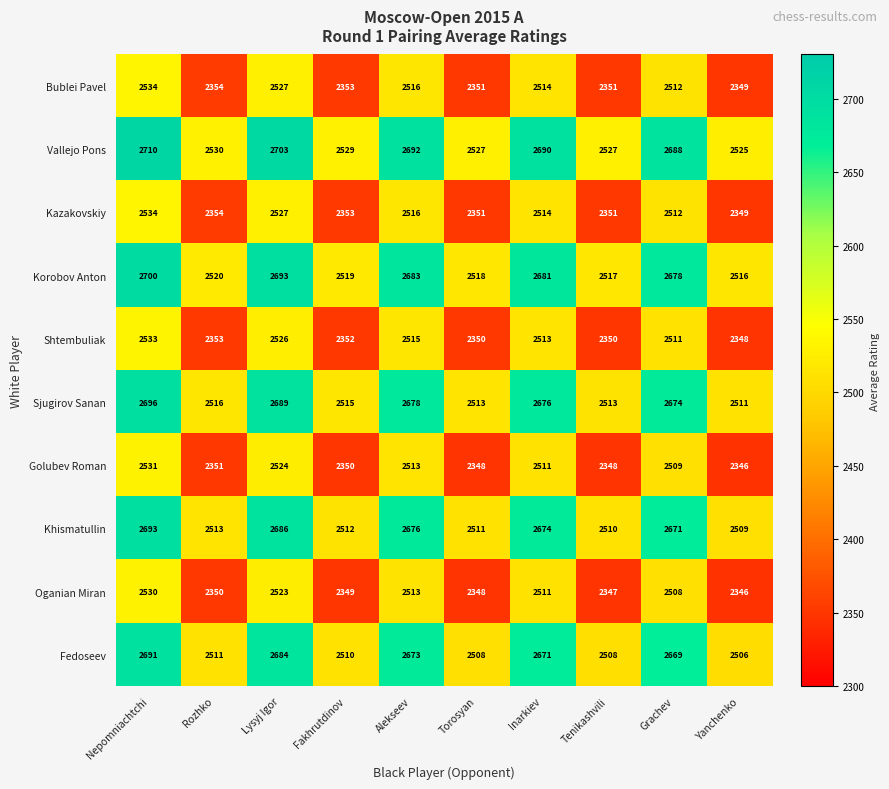

The Korobov Anton series shows 951 at Grachev. True or false?

False